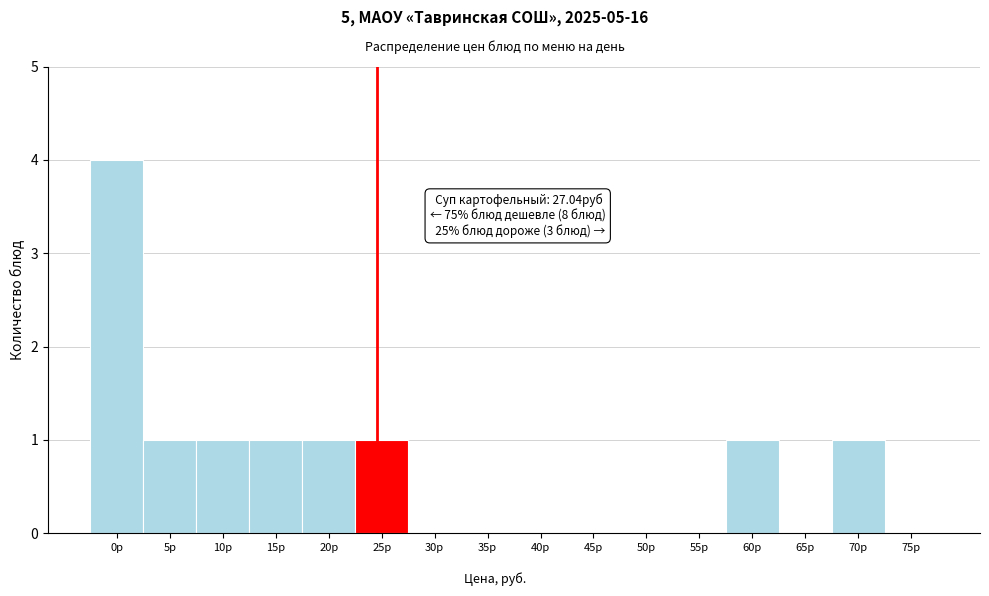

Reading left to right, extract all data points from this chart.

0р=4	5р=1	10р=1	15р=1	20р=1	25р=1	30р=0	35р=0	40р=0	45р=0	50р=0	55р=0	60р=1	65р=0	70р=1	75р=0